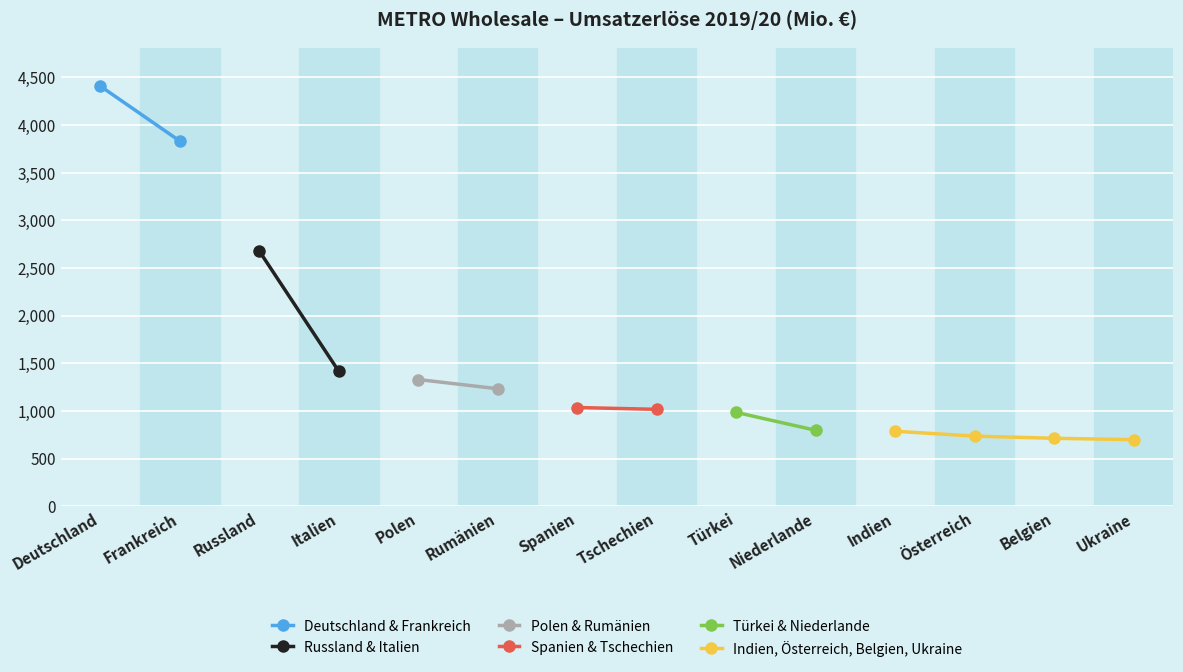

Reading left to right, what are all the values shown in this chart?

Deutschland=4410	Frankreich=3833	Russland=2679	Italien=1416	Polen=1330	Rumänien=1233	Spanien=1036	Tschechien=1017	Türkei=985	Niederlande=797	Indien=787	Österreich=736	Belgien=713	Ukraine=699